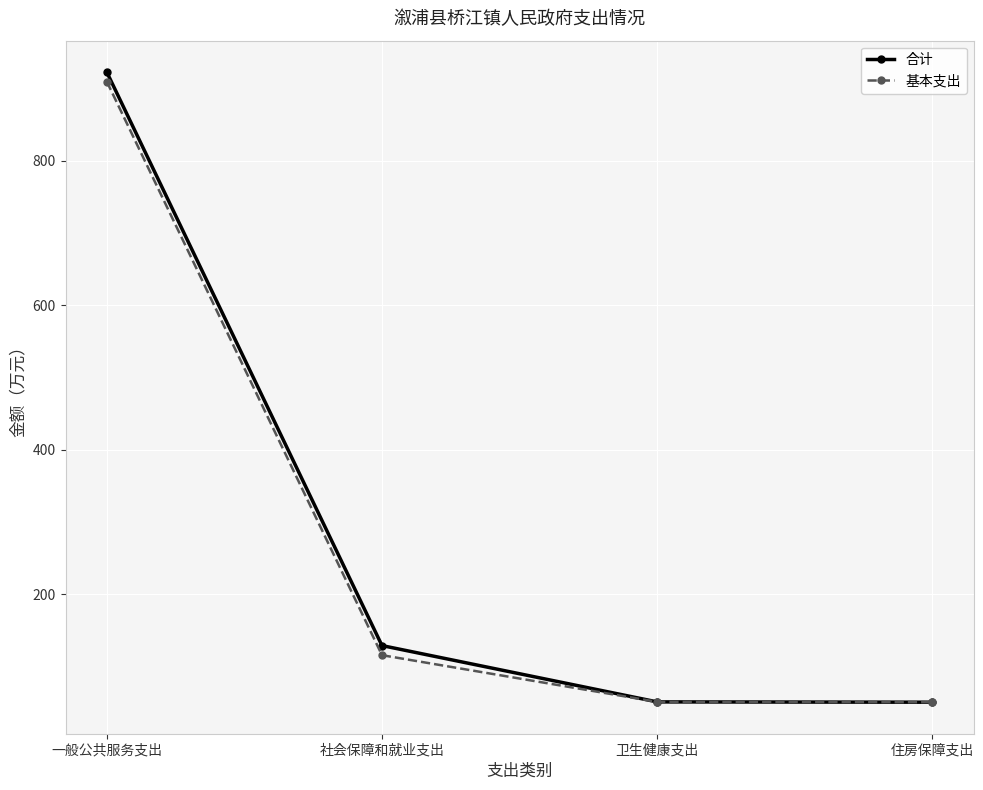

What is the total value across all series at 一般公共服务支出?

1831.5